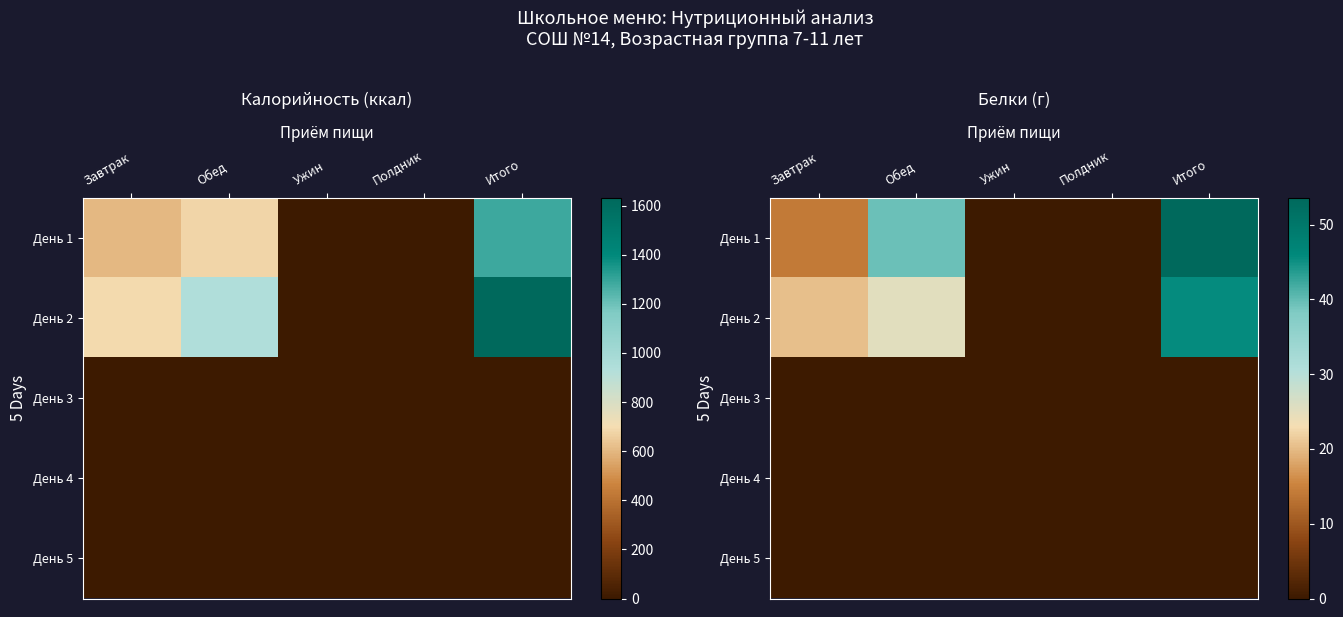

How many data points does each series have?

5